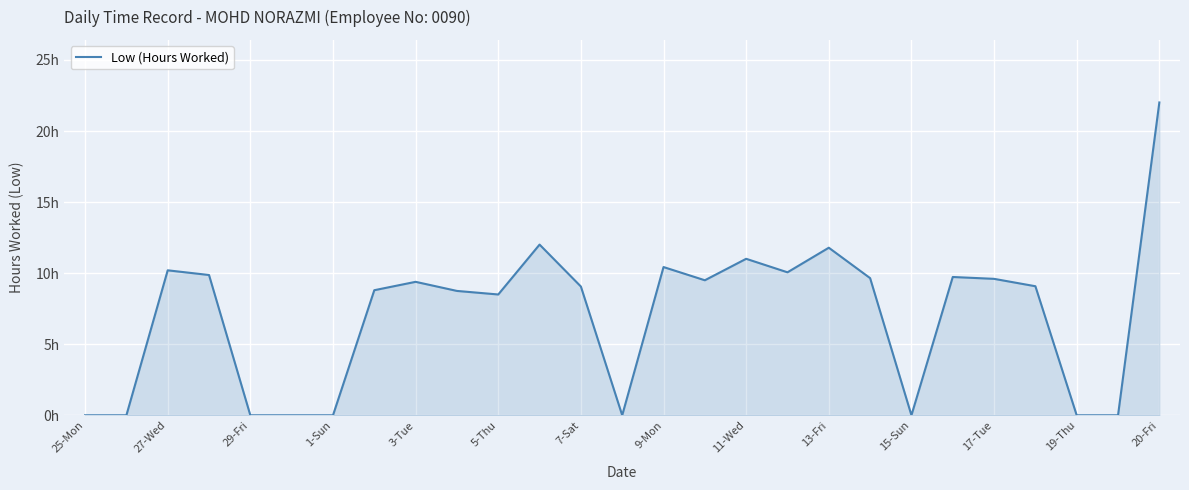

Does the chart have visible grid lines?

Yes